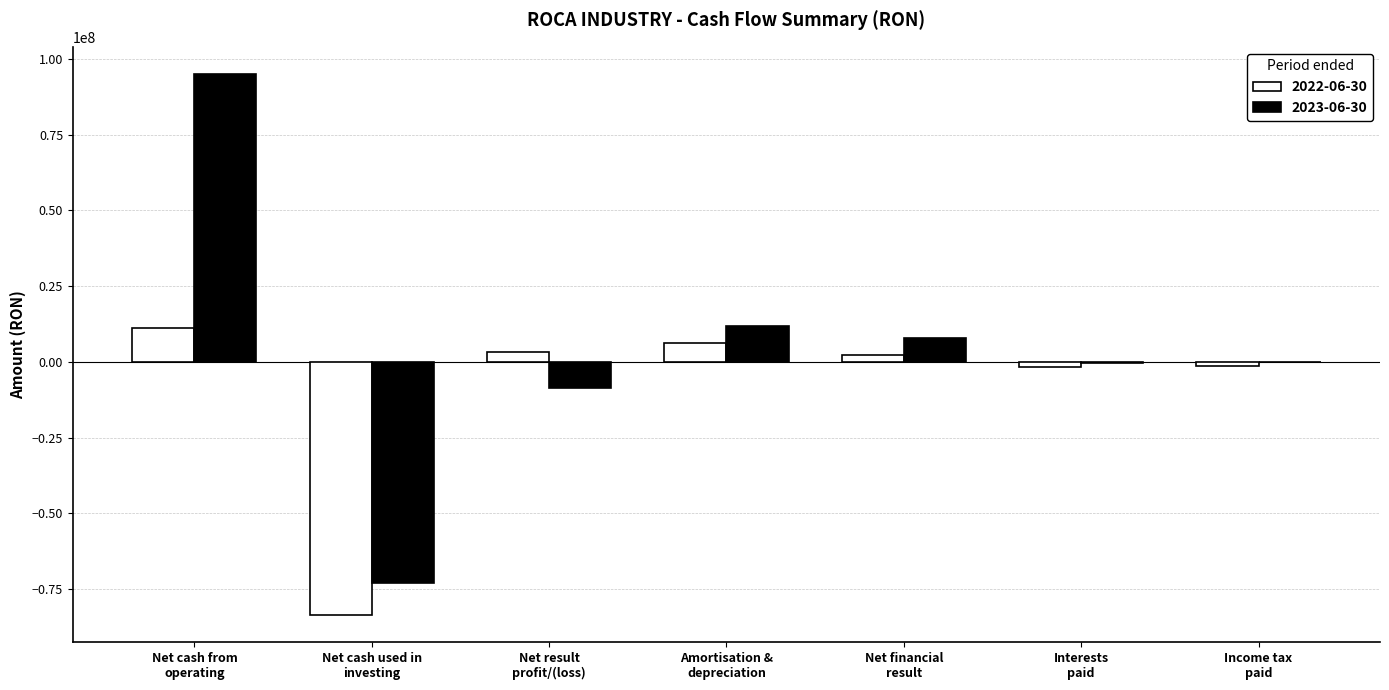

Which series has the widest spread of values?

2023-06-30